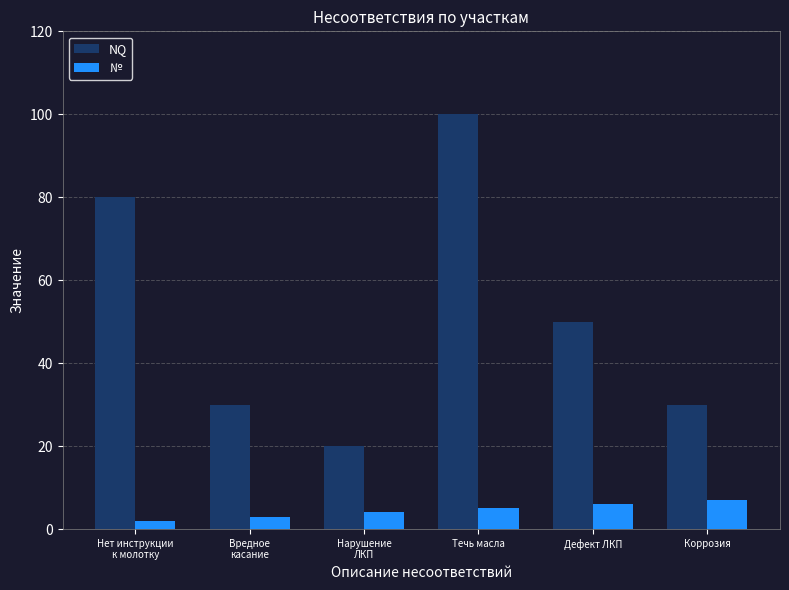

List the series in order of their overall mean, highest first.

NQ, №